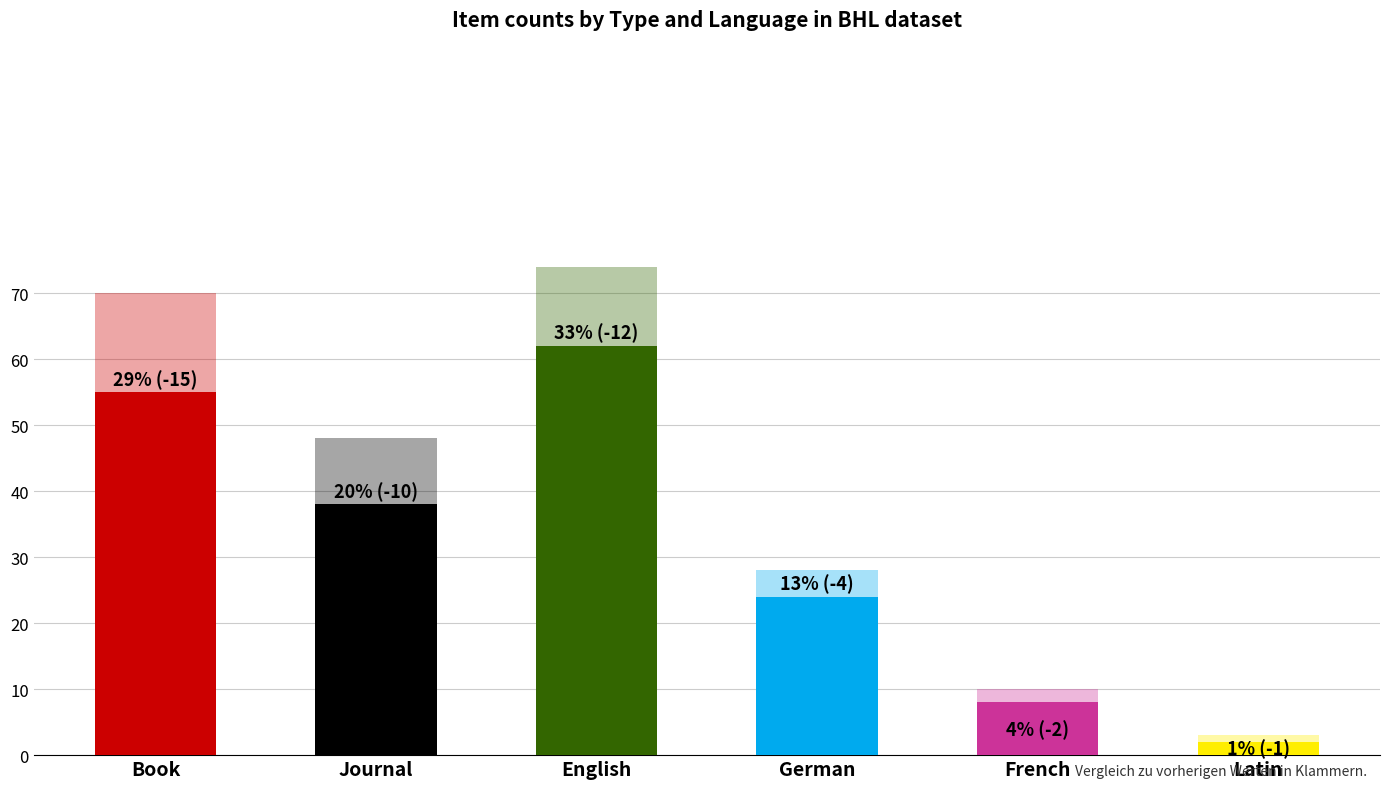

True or false: the data shows 2 at 1920.

False